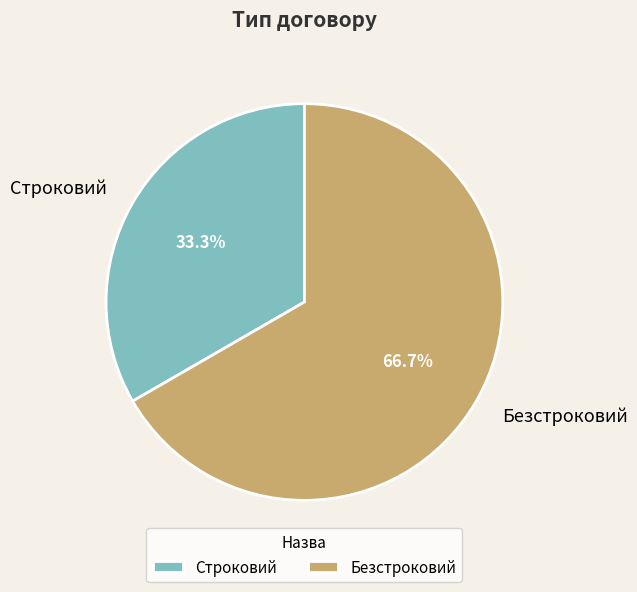

Count the number of slices in the pie.

2